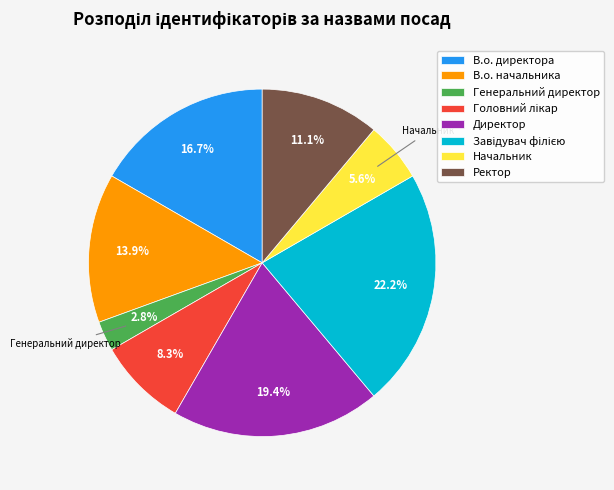

To the nearest percent, what portion does Директор represent?

19%